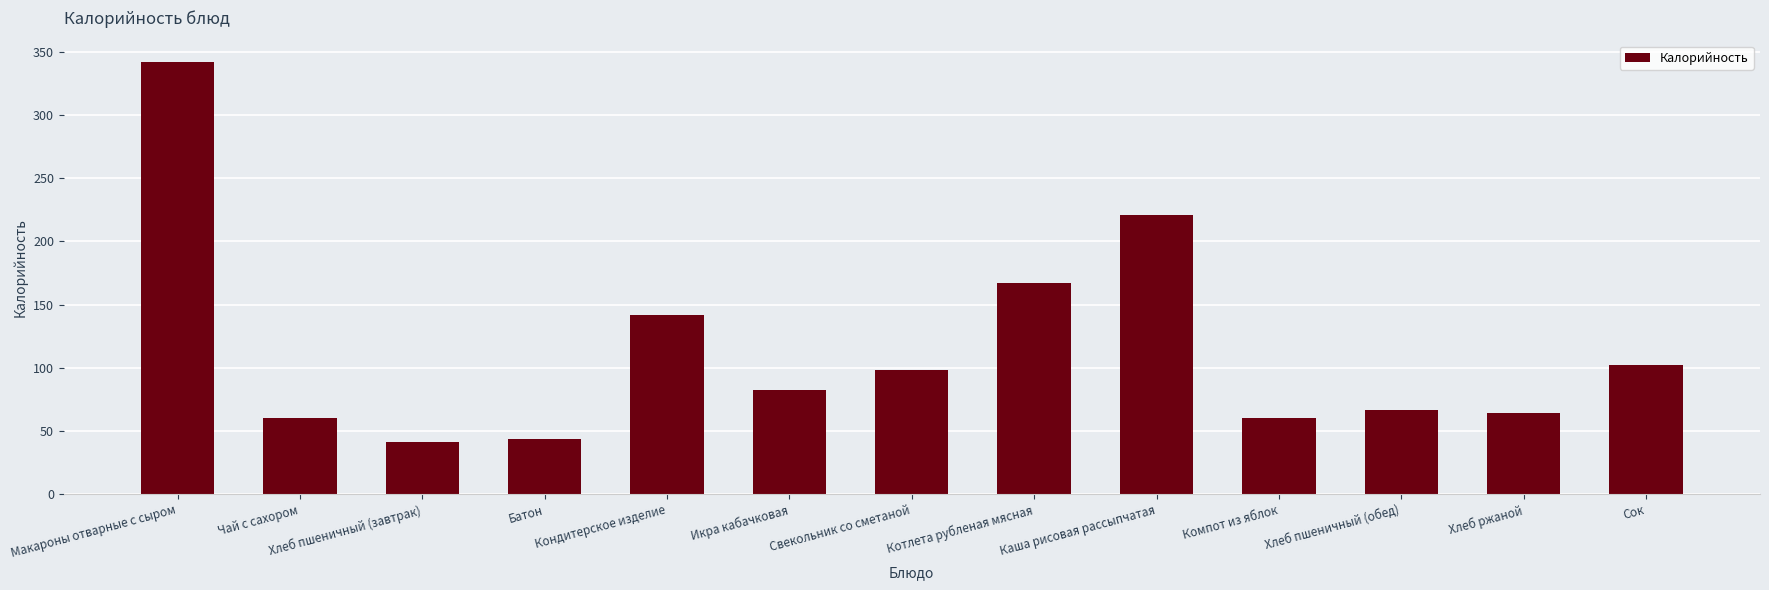

Read the value at Компот из яблок.

60.6